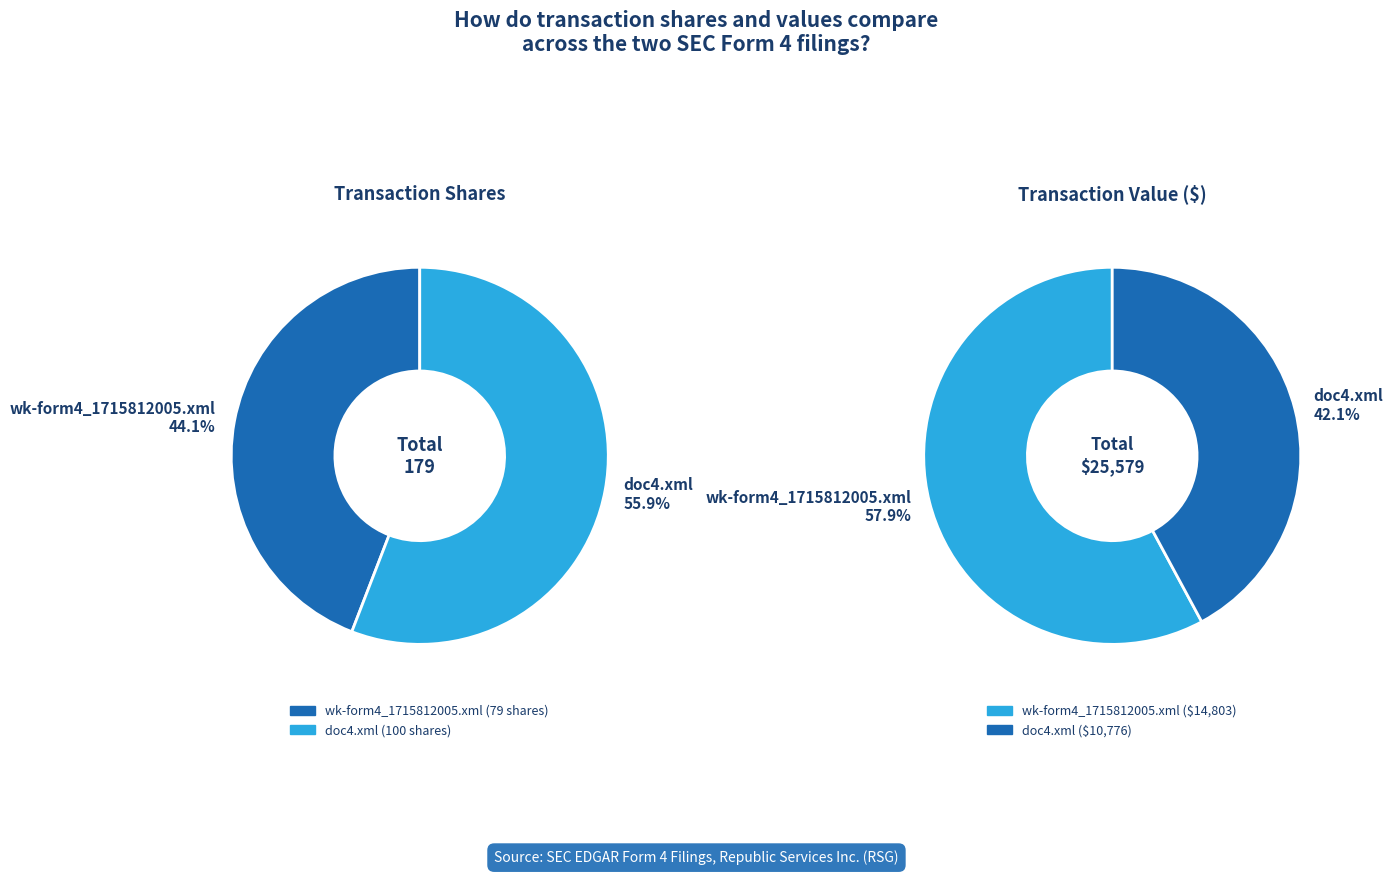

To the nearest percent, what percentage of the pie is wk-form4_1715812005.xml?

44%